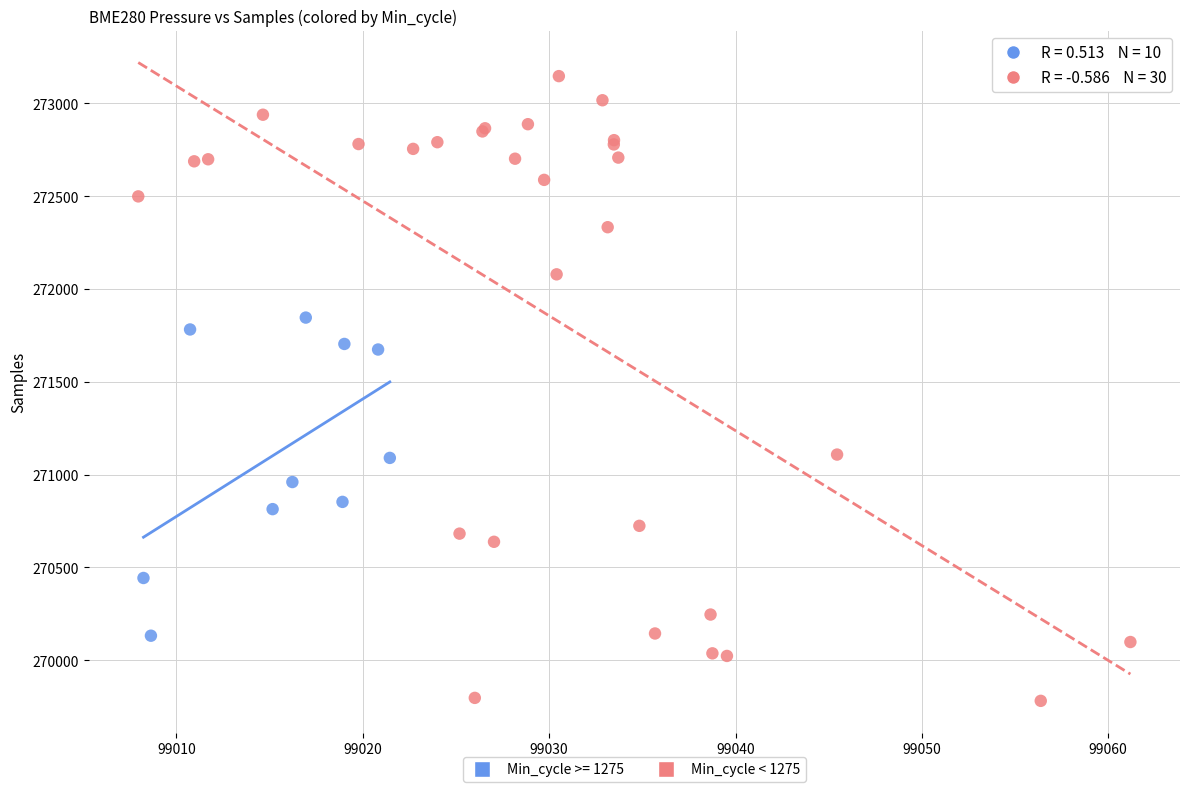

Which series has the widest spread of Y values?

Min_cycle < 1275